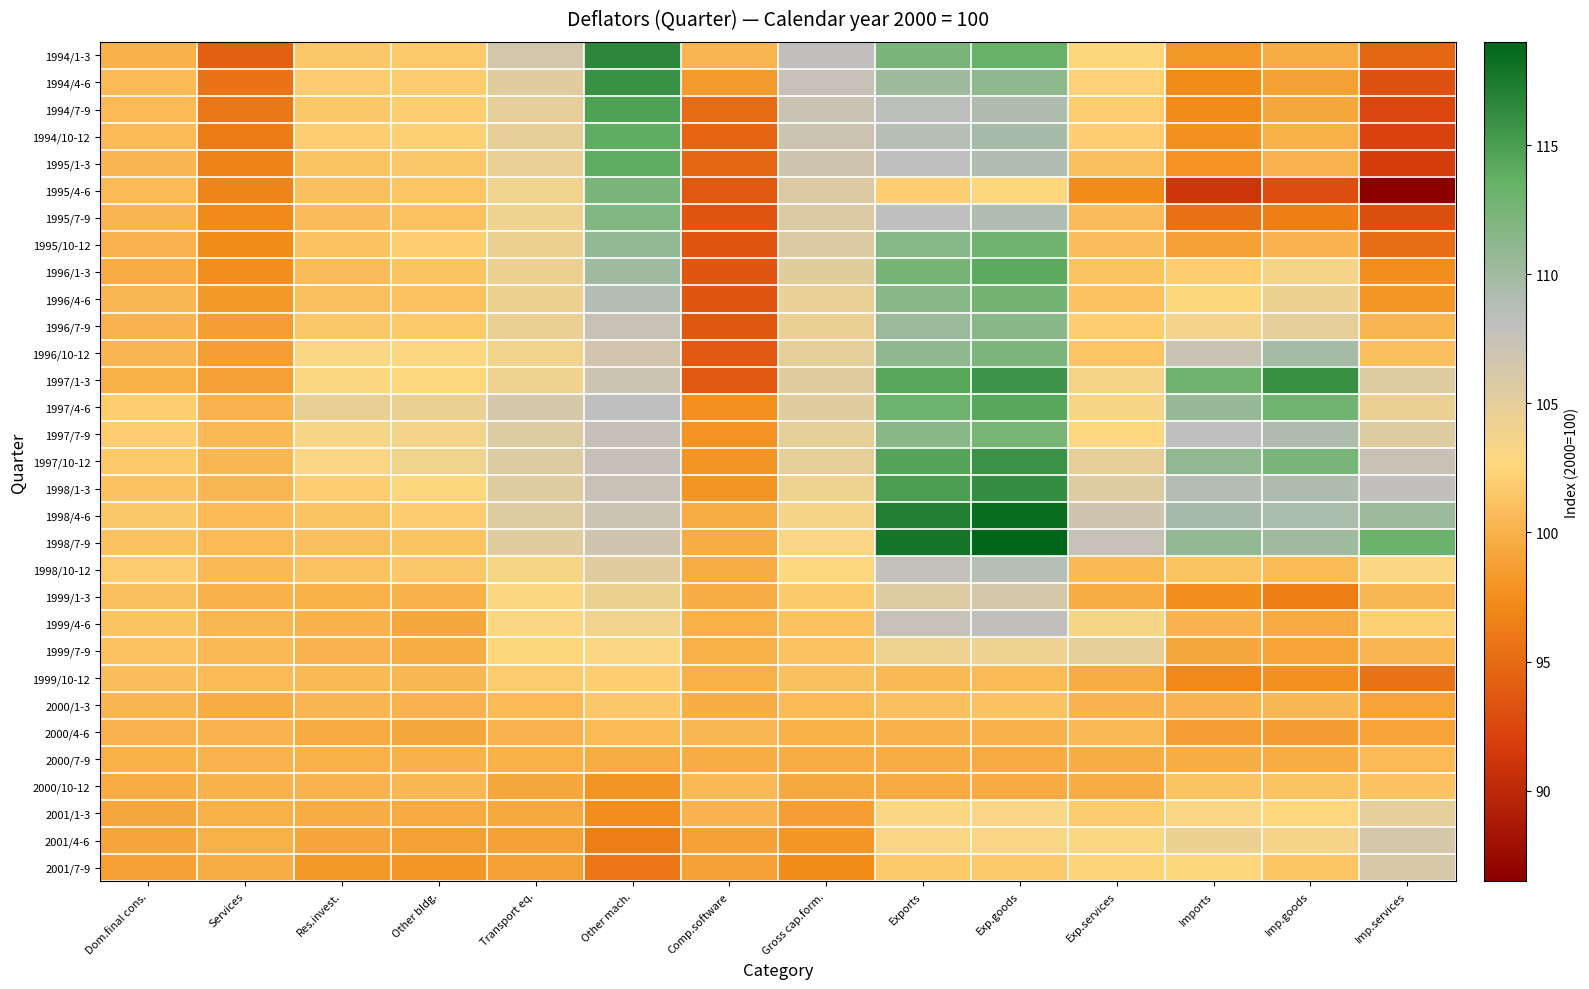

Reading left to right, extract all data points from this chart.

1994/1-3: Dom.final cons.=100.0	Services=94.2	Res.invest.=101.6	Other bldg.=101.7	Transport eq.=106.5	Other mach.=116.6	Comp.software=100.3	Gross cap.form.=108.0	Exports=112.3	Exp.goods=113.5	Exp.services=102.5	Imports=98.3	Imp.goods=99.7	Imp.services=94.7
1994/4-6: Dom.final cons.=100.7	Services=95.6	Res.invest.=101.8	Other bldg.=101.8	Transport eq.=105.4	Other mach.=115.9	Comp.software=98.4	Gross cap.form.=107.5	Exports=110.2	Exp.goods=111.1	Exp.services=102.3	Imports=97.3	Imp.goods=98.8	Imp.services=93.2
1994/7-9: Dom.final cons.=100.6	Services=95.9	Res.invest.=101.6	Other bldg.=101.9	Transport eq.=105.0	Other mach.=114.8	Comp.software=95.1	Gross cap.form.=107.3	Exports=108.4	Exp.goods=109.1	Exp.services=101.9	Imports=97.3	Imp.goods=99.3	Imp.services=92.4
1994/10-12: Dom.final cons.=100.7	Services=96.2	Res.invest.=101.9	Other bldg.=102.2	Transport eq.=104.8	Other mach.=113.8	Comp.software=94.6	Gross cap.form.=107.0	Exports=108.7	Exp.goods=109.5	Exp.services=102.0	Imports=97.7	Imp.goods=99.9	Imp.services=92.2
1995/1-3: Dom.final cons.=100.3	Services=96.6	Res.invest.=101.3	Other bldg.=101.6	Transport eq.=104.6	Other mach.=113.8	Comp.software=94.7	Gross cap.form.=106.7	Exports=108.2	Exp.goods=109.0	Exp.services=101.0	Imports=97.8	Imp.goods=100.2	Imp.services=91.8
1995/4-6: Dom.final cons.=100.6	Services=96.9	Res.invest.=101.0	Other bldg.=101.4	Transport eq.=104.0	Other mach.=112.3	Comp.software=93.8	Gross cap.form.=105.7	Exports=102.0	Exp.goods=102.5	Exp.services=97.4	Imports=91.1	Imp.goods=92.9	Imp.services=86.5
1995/7-9: Dom.final cons.=100.3	Services=97.2	Res.invest.=100.8	Other bldg.=101.2	Transport eq.=104.1	Other mach.=111.8	Comp.software=93.5	Gross cap.form.=105.7	Exports=108.2	Exp.goods=109.0	Exp.services=100.8	Imports=95.5	Imp.goods=96.5	Imp.services=93.0
1995/10-12: Dom.final cons.=100.1	Services=97.4	Res.invest.=101.2	Other bldg.=102.0	Transport eq.=104.3	Other mach.=110.8	Comp.software=93.5	Gross cap.form.=105.7	Exports=111.6	Exp.goods=113.0	Exp.services=100.9	Imports=98.8	Imp.goods=100.2	Imp.services=95.2
1996/1-3: Dom.final cons.=99.7	Services=97.5	Res.invest.=100.8	Other bldg.=101.3	Transport eq.=104.3	Other mach.=110.1	Comp.software=93.5	Gross cap.form.=105.2	Exports=112.6	Exp.goods=114.1	Exp.services=101.3	Imports=101.9	Imp.goods=103.6	Imp.services=97.5
1996/4-6: Dom.final cons.=100.4	Services=98.3	Res.invest.=101.0	Other bldg.=101.2	Transport eq.=104.2	Other mach.=108.8	Comp.software=93.6	Gross cap.form.=104.6	Exports=111.4	Exp.goods=112.7	Exp.services=101.2	Imports=102.6	Imp.goods=104.3	Imp.services=98.1
1996/7-9: Dom.final cons.=100.2	Services=98.6	Res.invest.=101.5	Other bldg.=101.7	Transport eq.=104.5	Other mach.=107.4	Comp.software=93.7	Gross cap.form.=104.5	Exports=110.3	Exp.goods=111.3	Exp.services=101.9	Imports=103.7	Imp.goods=105.0	Imp.services=100.3
1996/10-12: Dom.final cons.=100.3	Services=98.6	Res.invest.=103.2	Other bldg.=103.0	Transport eq.=103.8	Other mach.=106.6	Comp.software=93.8	Gross cap.form.=105.0	Exports=111.1	Exp.goods=112.2	Exp.services=101.4	Imports=107.3	Imp.goods=109.7	Imp.services=101.0
1997/1-3: Dom.final cons.=99.9	Services=98.7	Res.invest.=103.0	Other bldg.=102.7	Transport eq.=104.1	Other mach.=107.0	Comp.software=93.8	Gross cap.form.=105.3	Exports=114.3	Exp.goods=115.6	Exp.services=103.6	Imports=113.0	Imp.goods=116.0	Imp.services=105.5
1997/4-6: Dom.final cons.=101.9	Services=100.1	Res.invest.=104.7	Other bldg.=104.5	Transport eq.=106.2	Other mach.=108.2	Comp.software=97.7	Gross cap.form.=105.4	Exports=113.1	Exp.goods=114.3	Exp.services=103.5	Imports=110.5	Imp.goods=112.8	Imp.services=104.5
1997/7-9: Dom.final cons.=101.9	Services=100.5	Res.invest.=103.4	Other bldg.=103.7	Transport eq.=105.6	Other mach.=107.7	Comp.software=97.8	Gross cap.form.=104.9	Exports=111.5	Exp.goods=112.5	Exp.services=102.8	Imports=108.1	Imp.goods=109.1	Imp.services=105.5
1997/10-12: Dom.final cons.=101.7	Services=100.4	Res.invest.=103.2	Other bldg.=103.9	Transport eq.=105.6	Other mach.=107.6	Comp.software=98.0	Gross cap.form.=104.8	Exports=114.5	Exp.goods=115.7	Exp.services=104.8	Imports=110.9	Imp.goods=112.3	Imp.services=107.4
1998/1-3: Dom.final cons.=101.2	Services=100.4	Res.invest.=101.9	Other bldg.=102.6	Transport eq.=105.5	Other mach.=107.4	Comp.software=98.0	Gross cap.form.=104.1	Exports=115.0	Exp.goods=116.1	Exp.services=105.6	Imports=108.8	Imp.goods=109.2	Imp.services=107.9
1998/4-6: Dom.final cons.=101.6	Services=100.6	Res.invest.=101.3	Other bldg.=101.8	Transport eq.=105.6	Other mach.=107.1	Comp.software=99.7	Gross cap.form.=103.6	Exports=117.2	Exp.goods=118.4	Exp.services=106.8	Imports=109.6	Imp.goods=109.4	Imp.services=110.3
1998/7-9: Dom.final cons.=101.2	Services=100.6	Res.invest.=101.0	Other bldg.=101.3	Transport eq.=105.4	Other mach.=106.7	Comp.software=99.6	Gross cap.form.=103.3	Exports=117.8	Exp.goods=119.0	Exp.services=107.5	Imports=110.8	Imp.goods=110.0	Imp.services=113.2
1998/10-12: Dom.final cons.=101.8	Services=100.5	Res.invest.=101.1	Other bldg.=101.6	Transport eq.=103.5	Other mach.=105.3	Comp.software=99.7	Gross cap.form.=102.8	Exports=107.8	Exp.goods=108.7	Exp.services=100.5	Imports=101.3	Imp.goods=100.6	Imp.services=103.1
1999/1-3: Dom.final cons.=101.0	Services=100.0	Res.invest.=99.9	Other bldg.=100.0	Transport eq.=103.0	Other mach.=104.4	Comp.software=99.8	Gross cap.form.=101.7	Exports=105.6	Exp.goods=106.3	Exp.services=99.6	Imports=97.5	Imp.goods=96.5	Imp.services=100.4
1999/4-6: Dom.final cons.=101.3	Services=100.4	Res.invest.=100.0	Other bldg.=99.3	Transport eq.=103.1	Other mach.=103.8	Comp.software=99.9	Gross cap.form.=101.1	Exports=107.5	Exp.goods=108.0	Exp.services=103.5	Imports=100.2	Imp.goods=99.5	Imp.services=102.2
1999/7-9: Dom.final cons.=101.2	Services=100.5	Res.invest.=100.1	Other bldg.=99.7	Transport eq.=102.6	Other mach.=103.1	Comp.software=99.9	Gross cap.form.=101.2	Exports=104.1	Exp.goods=104.1	Exp.services=104.8	Imports=99.3	Imp.goods=99.0	Imp.services=100.3
1999/10-12: Dom.final cons.=100.9	Services=100.6	Res.invest.=100.5	Other bldg.=100.4	Transport eq.=101.8	Other mach.=102.0	Comp.software=99.9	Gross cap.form.=101.0	Exports=100.5	Exp.goods=100.6	Exp.services=99.7	Imports=97.1	Imp.goods=97.7	Imp.services=95.6
2000/1-3: Dom.final cons.=100.3	Services=99.7	Res.invest.=100.3	Other bldg.=100.2	Transport eq.=100.6	Other mach.=101.6	Comp.software=99.8	Gross cap.form.=100.7	Exports=101.0	Exp.goods=101.1	Exp.services=100.1	Imports=100.1	Imp.goods=100.4	Imp.services=99.0
2000/4-6: Dom.final cons.=100.2	Services=100.2	Res.invest.=99.5	Other bldg.=99.3	Transport eq.=100.2	Other mach.=100.6	Comp.software=100.4	Gross cap.form.=99.9	Exports=100.0	Exp.goods=100.0	Exp.services=100.5	Imports=98.6	Imp.goods=98.5	Imp.services=99.0
2000/7-9: Dom.final cons.=99.9	Services=100.2	Res.invest.=99.9	Other bldg.=100.0	Transport eq.=99.9	Other mach.=99.6	Comp.software=99.6	Gross cap.form.=99.6	Exports=99.6	Exp.goods=99.5	Exp.services=99.8	Imports=99.8	Imp.goods=99.6	Imp.services=100.6
2000/10-12: Dom.final cons.=99.6	Services=100.0	Res.invest.=100.2	Other bldg.=100.4	Transport eq.=99.2	Other mach.=98.0	Comp.software=100.5	Gross cap.form.=99.4	Exports=99.5	Exp.goods=99.5	Exp.services=99.6	Imports=101.3	Imp.goods=101.3	Imp.services=101.2
2001/1-3: Dom.final cons.=99.3	Services=99.9	Res.invest.=99.6	Other bldg.=99.5	Transport eq.=99.4	Other mach.=97.5	Comp.software=100.1	Gross cap.form.=98.6	Exports=103.1	Exp.goods=103.3	Exp.services=101.8	Imports=103.2	Imp.goods=102.7	Imp.services=105.0
2001/4-6: Dom.final cons.=99.1	Services=99.9	Res.invest.=99.1	Other bldg.=98.8	Transport eq.=98.9	Other mach.=96.4	Comp.software=98.9	Gross cap.form.=98.1	Exports=103.2	Exp.goods=103.2	Exp.services=102.9	Imports=104.2	Imp.goods=103.6	Imp.services=106.3
2001/7-9: Dom.final cons.=98.7	Services=99.7	Res.invest.=98.2	Other bldg.=98.1	Transport eq.=98.7	Other mach.=95.8	Comp.software=98.9	Gross cap.form.=97.3	Exports=101.7	Exp.goods=101.7	Exp.services=102.4	Imports=102.5	Imp.goods=101.4	Imp.services=106.1